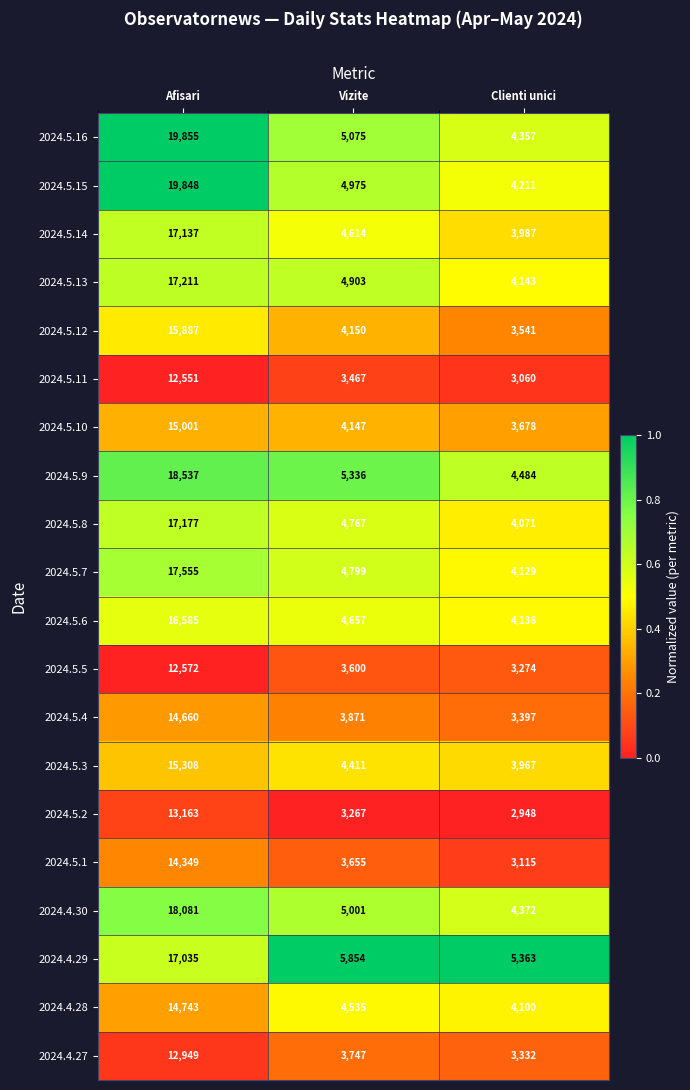

What is the difference between the maximum and minimum values in the 2024.5.12 series?

12346